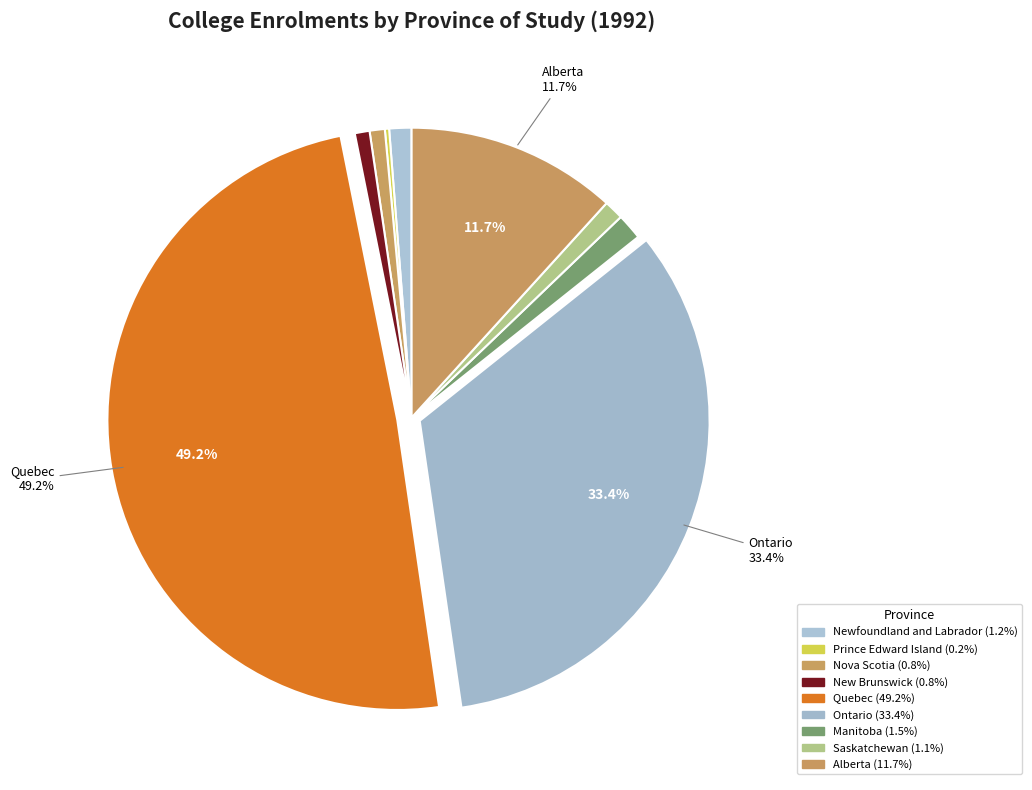

To the nearest percent, what is the combined percentage of Saskatchewan and Newfoundland and Labrador?

2%